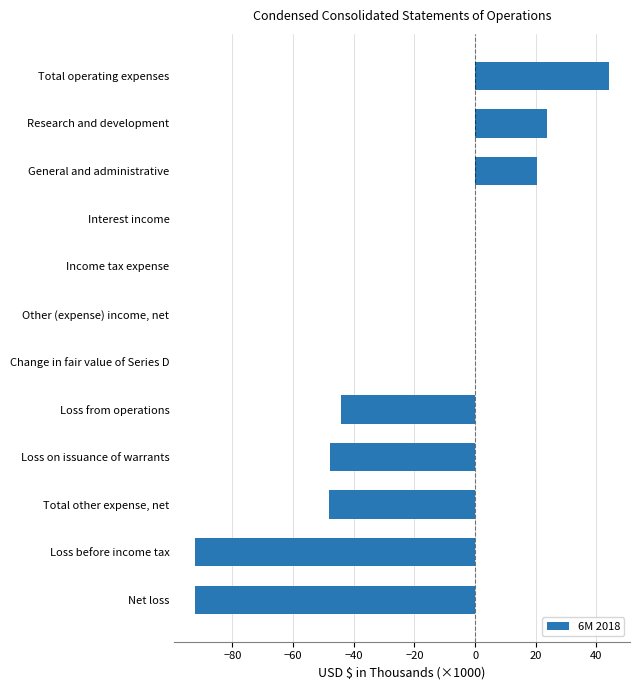

Which category has the highest value across all series?

Total operating expenses